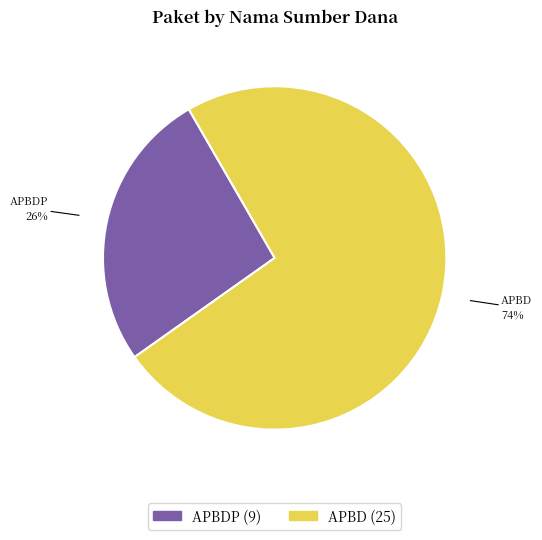

Does any single category account for the majority?

Yes